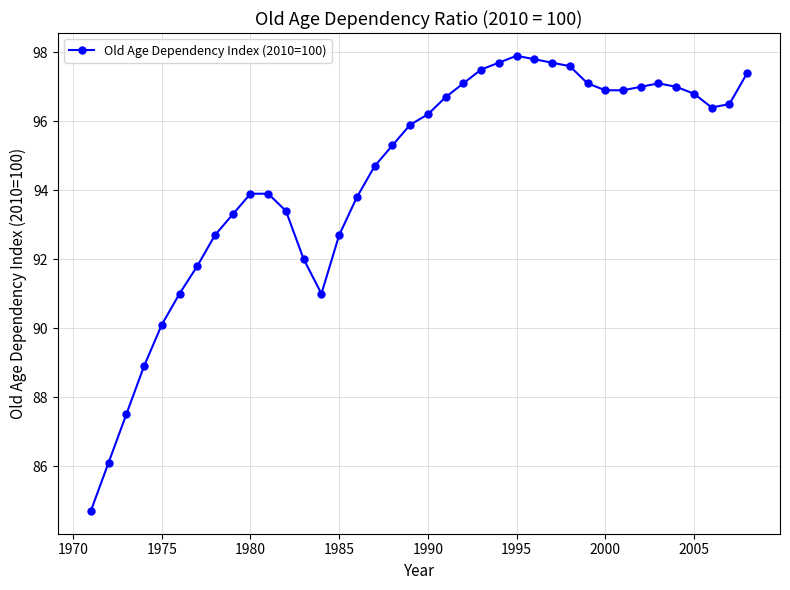

True or false: there are more than 1 points higher than both neighbors.

True